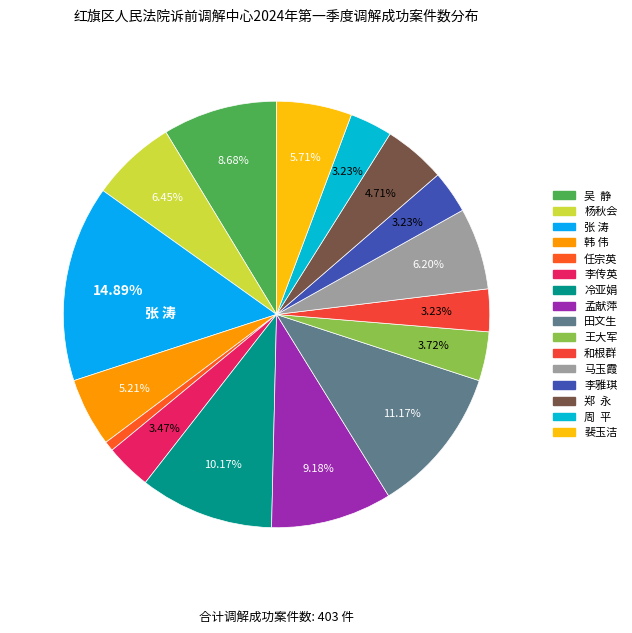

What is the largest slice in the pie chart?

张 涛